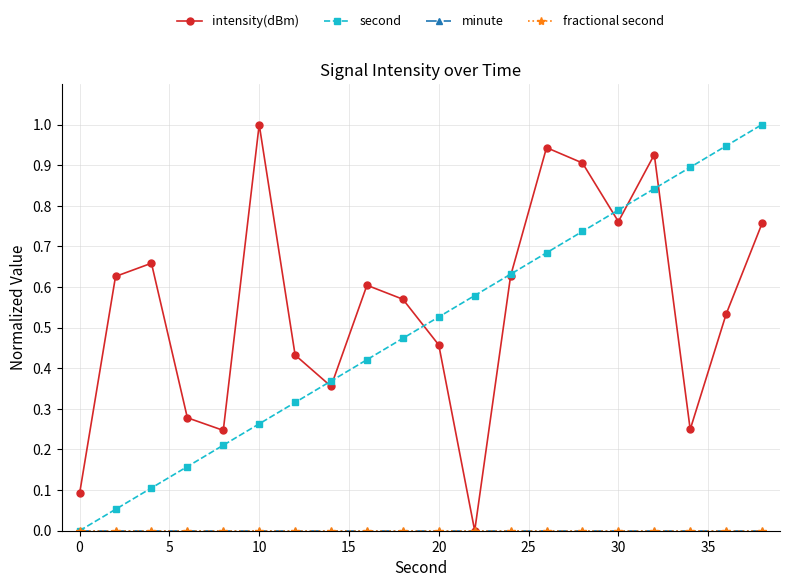

True or false: second and intensity(dBm) cross at least once.

True